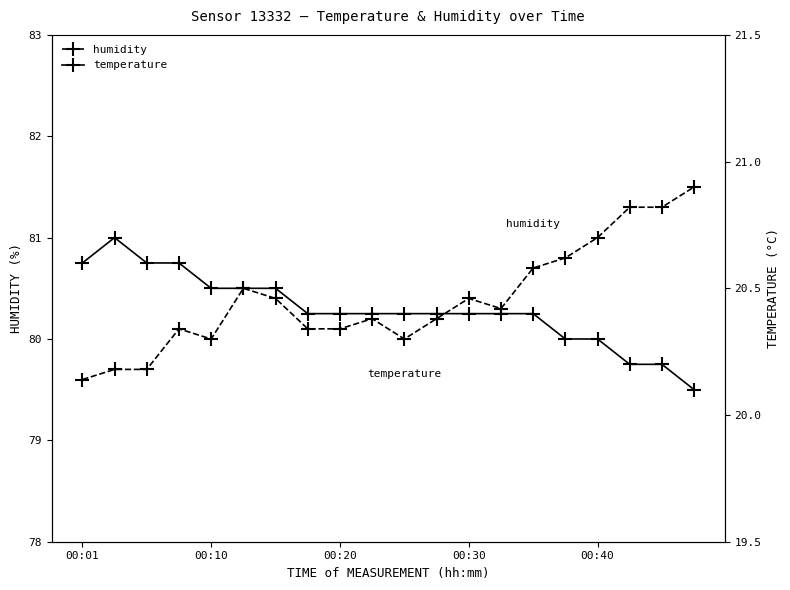

What is the sum of all temperature values?

408.3